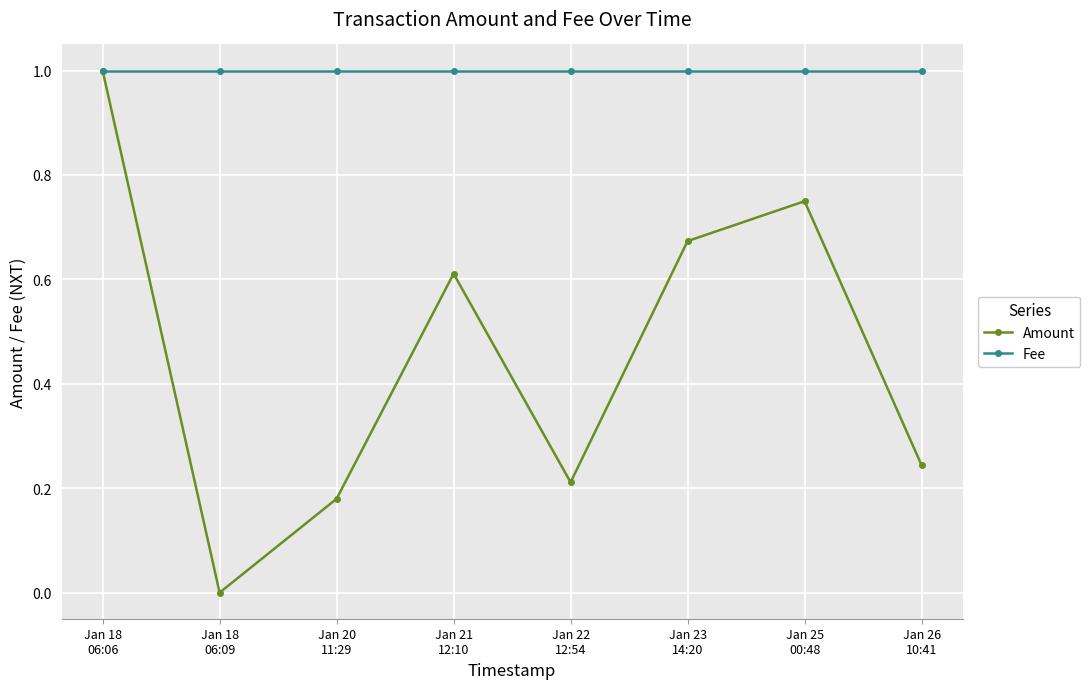

True or false: Fee has a value of 1.6 at Jan 21
12:10.

False